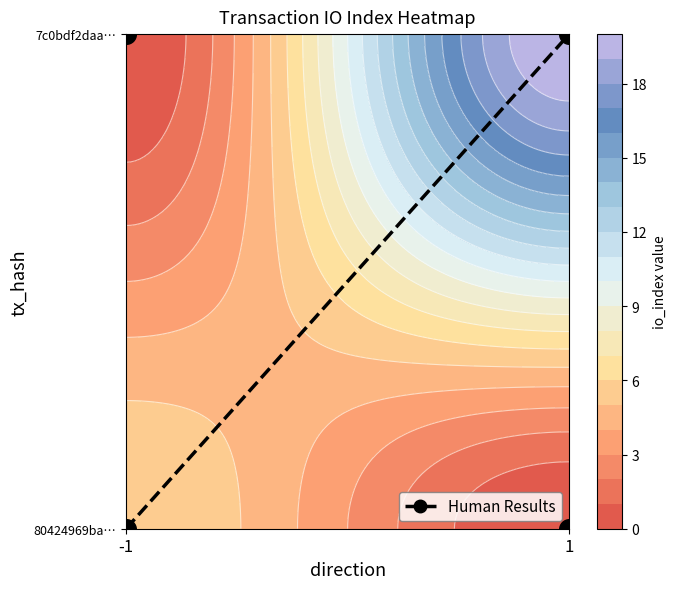

Rank the categories by value from highest to lowest.

1, -1